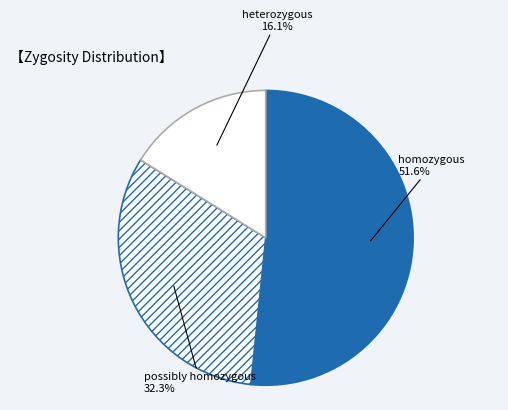

To the nearest percent, what portion does heterozygous represent?

16%